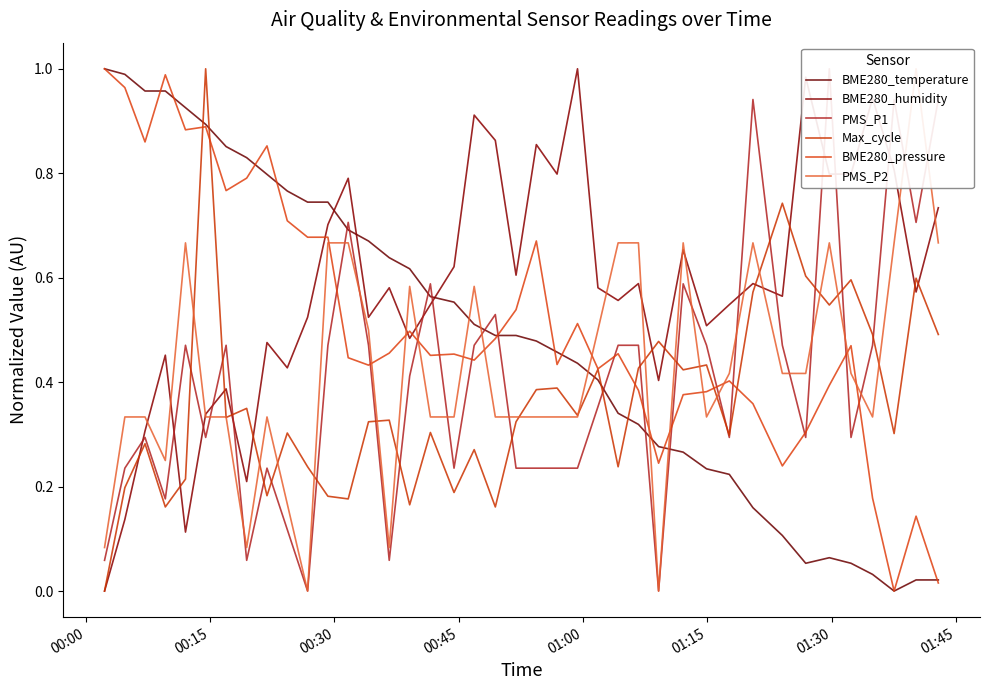

List the series in order of their peak value, lowest first.

BME280_temperature, BME280_humidity, PMS_P1, Max_cycle, BME280_pressure, PMS_P2